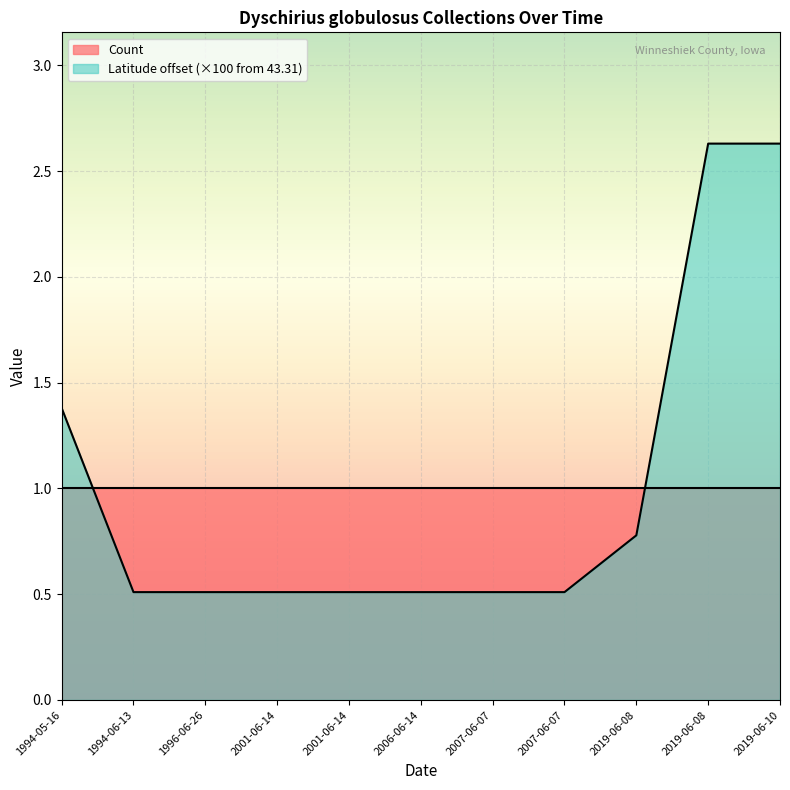

What is the change in value from 2007-06-07 to 2019-06-10?

+2.1